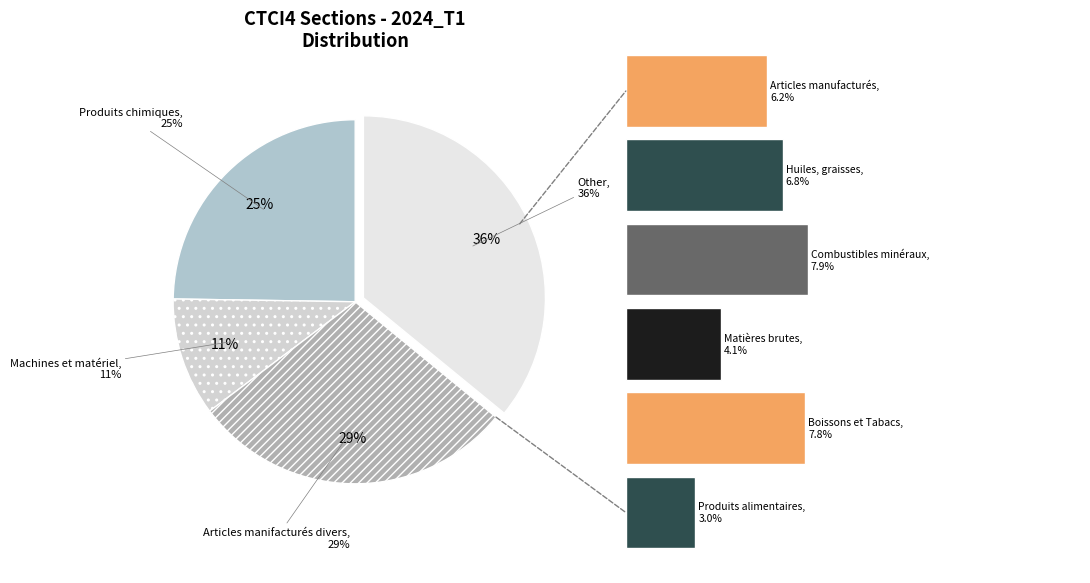

Which slice is the largest?

Articles manifacturés divers